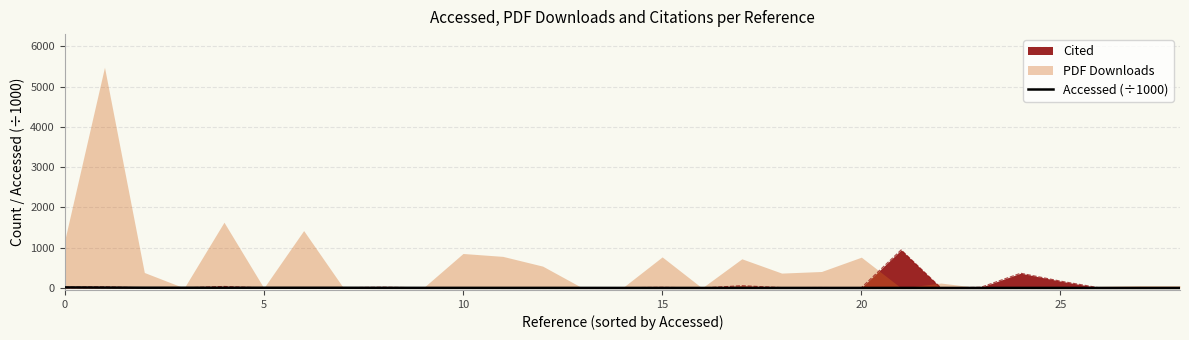

What is the maximum value for Cited?

946.0